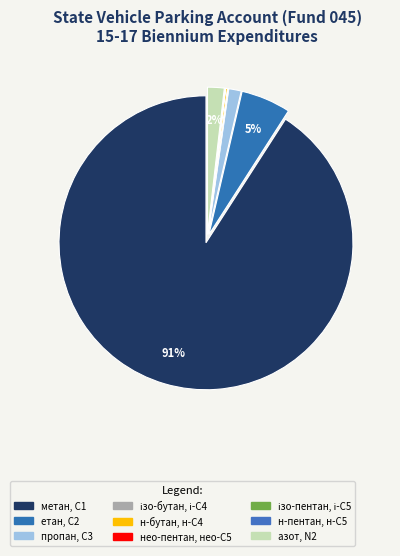

What is the largest slice in the pie chart?

метан, С1